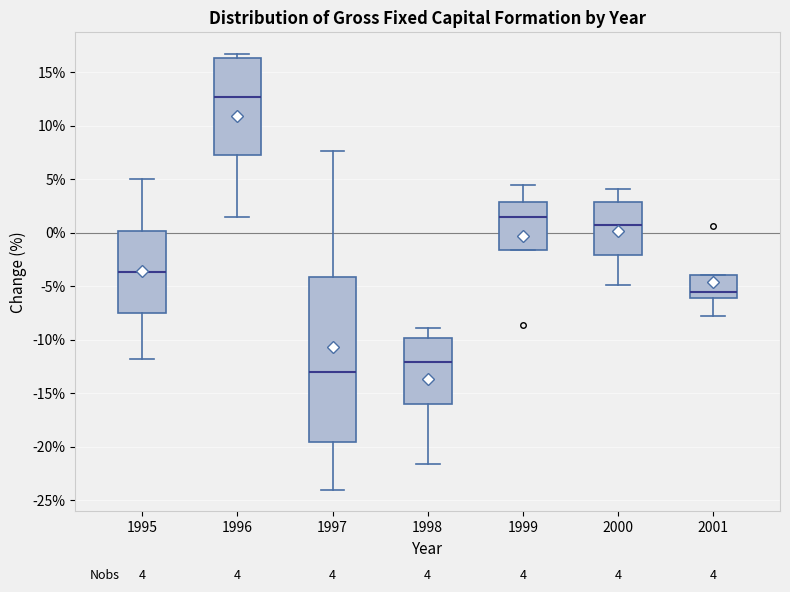

Which box's median line is the highest?

1996